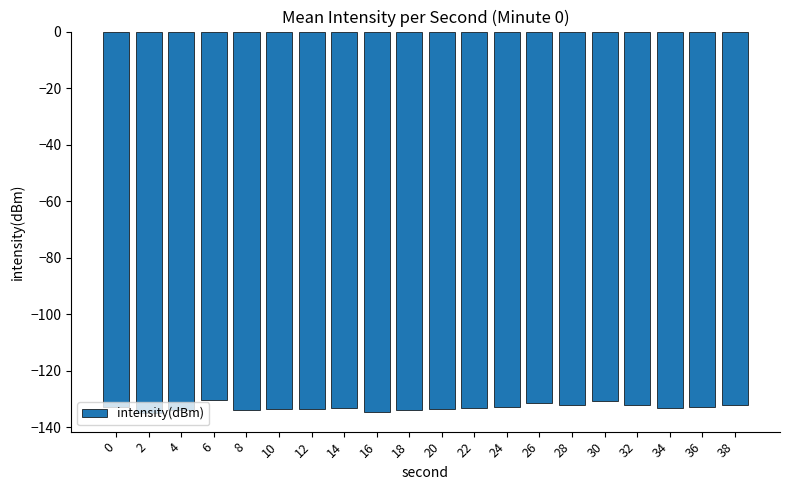

What is the minimum value shown in the chart?

-134.8